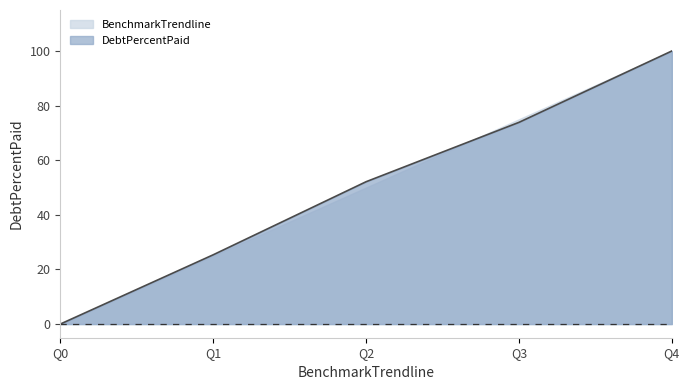

Which label corresponds to the largest value in the chart?

Q4